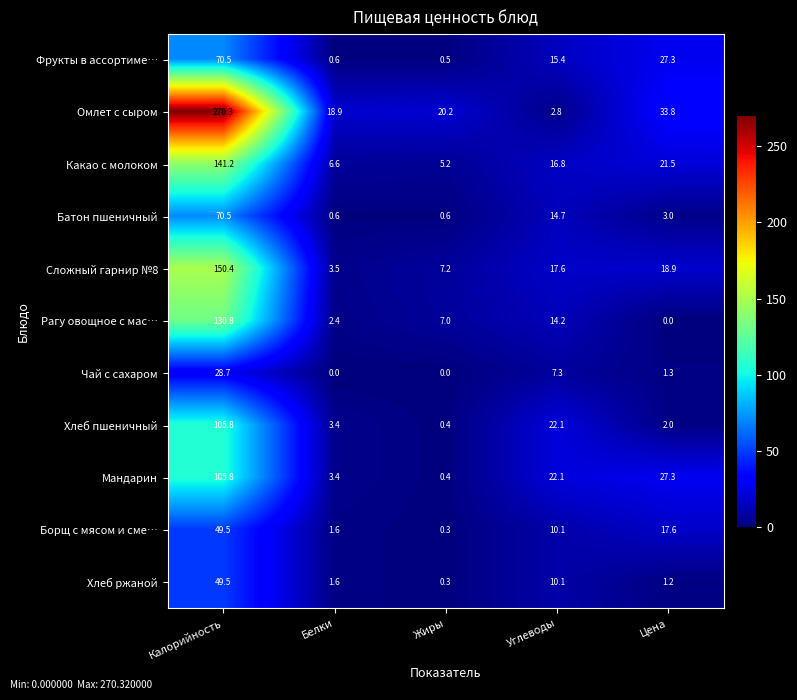

Which category has the highest value in the Рагу овощное с мас… series?

Калорийность